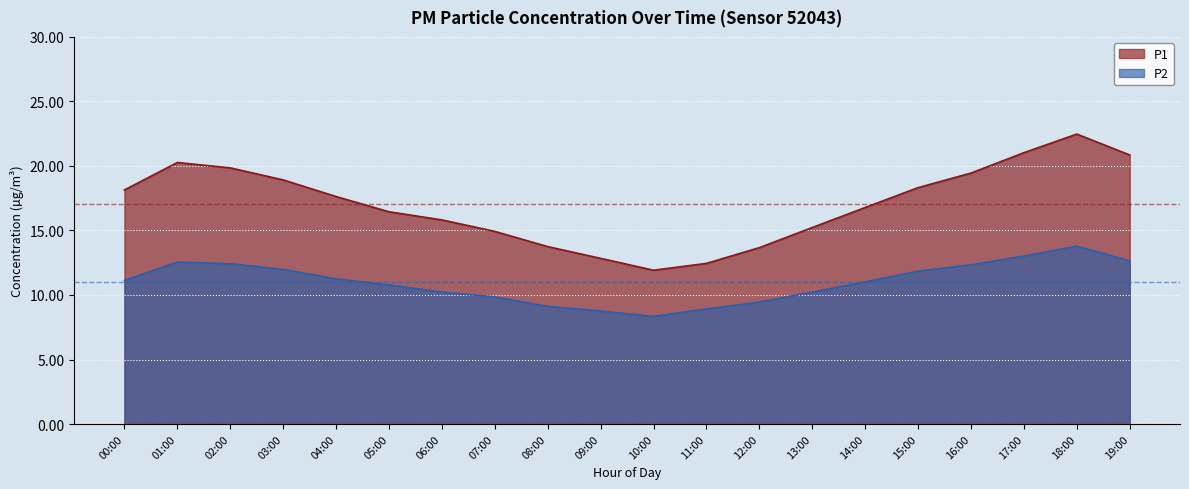

True or false: P1 and P2 intersect in this chart.

False